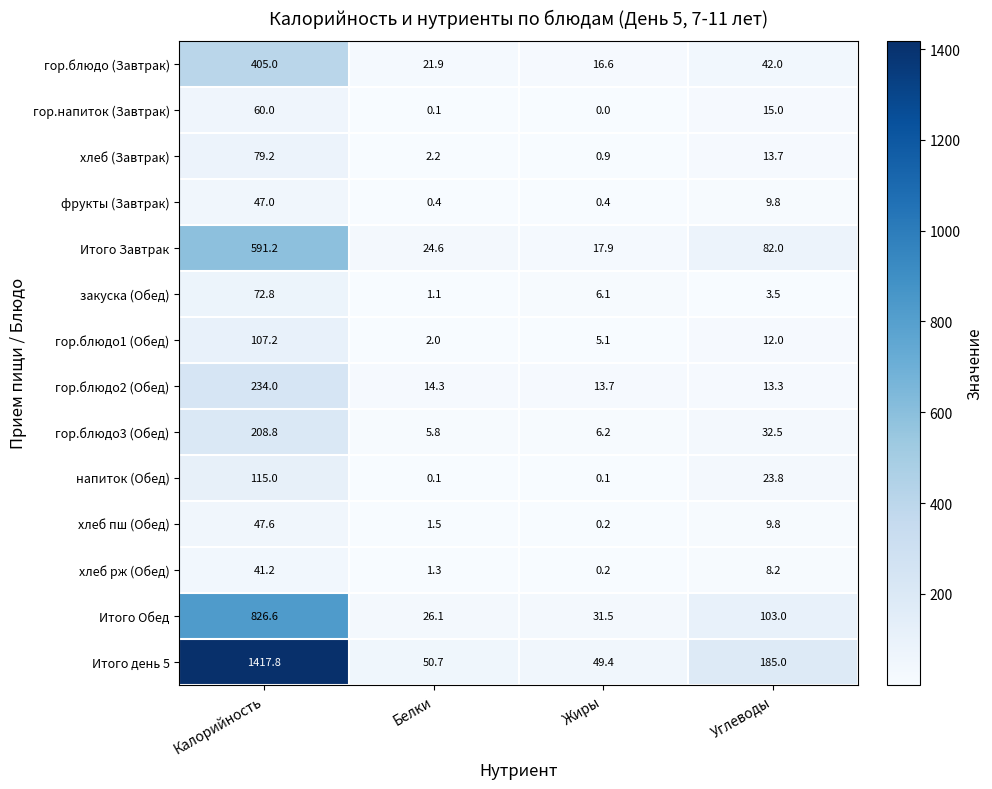

List the series in order of their peak value, lowest first.

хлеб рж (Обед), фрукты (Завтрак), хлеб пш (Обед), гор.напиток (Завтрак), закуска (Обед), хлеб (Завтрак), гор.блюдо1 (Обед), напиток (Обед), гор.блюдо3 (Обед), гор.блюдо2 (Обед), гор.блюдо (Завтрак), Итого Завтрак, Итого Обед, Итого день 5